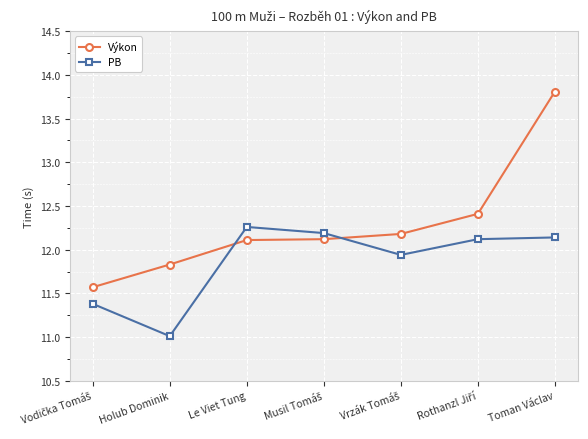

What is the lowest value of the Výkon series?

11.6